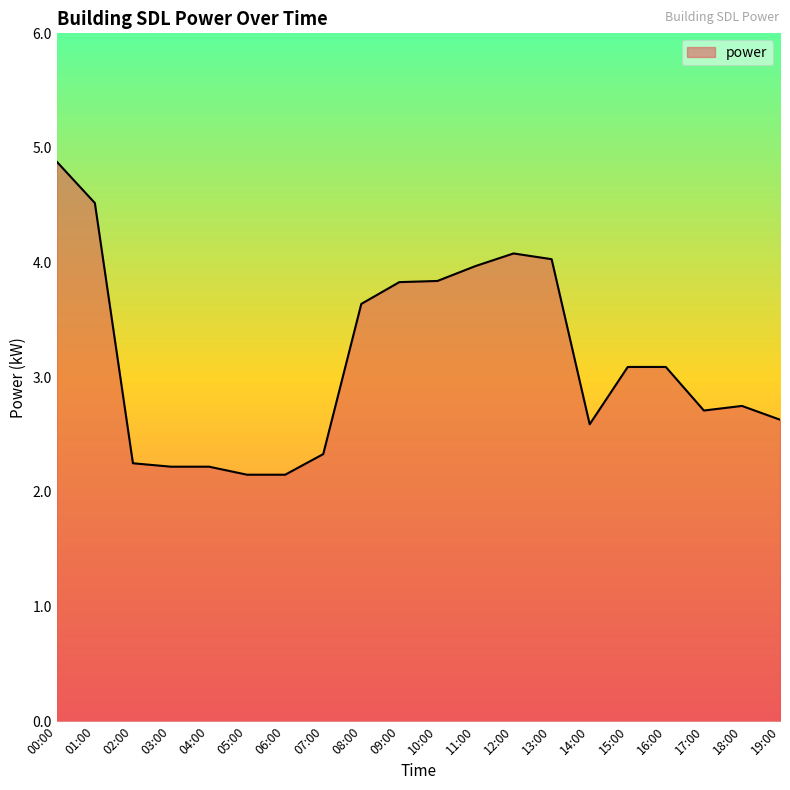

What position from the left is 07:00?

8